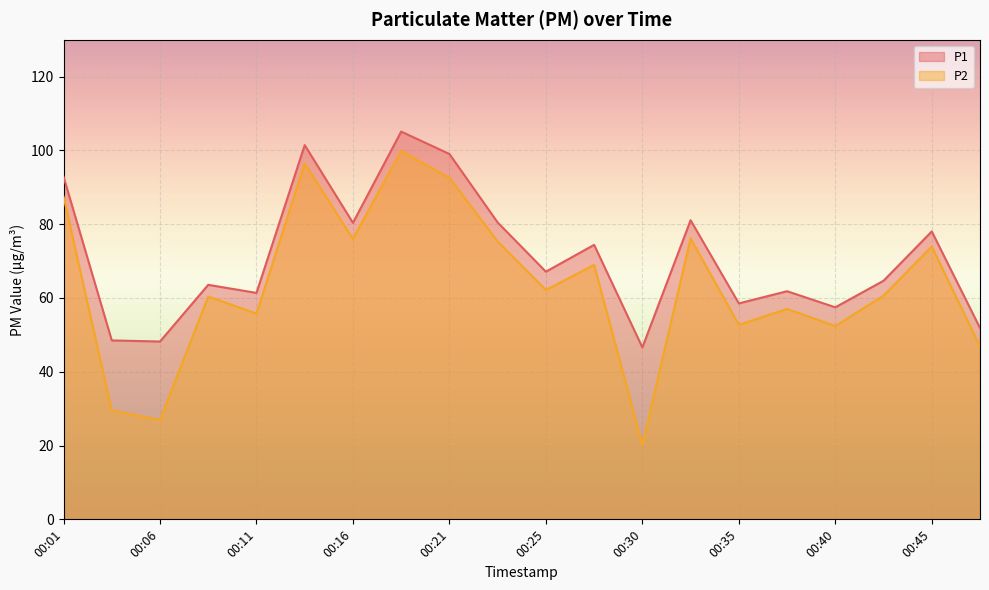

List the series in order of their overall mean, lowest first.

P2, P1